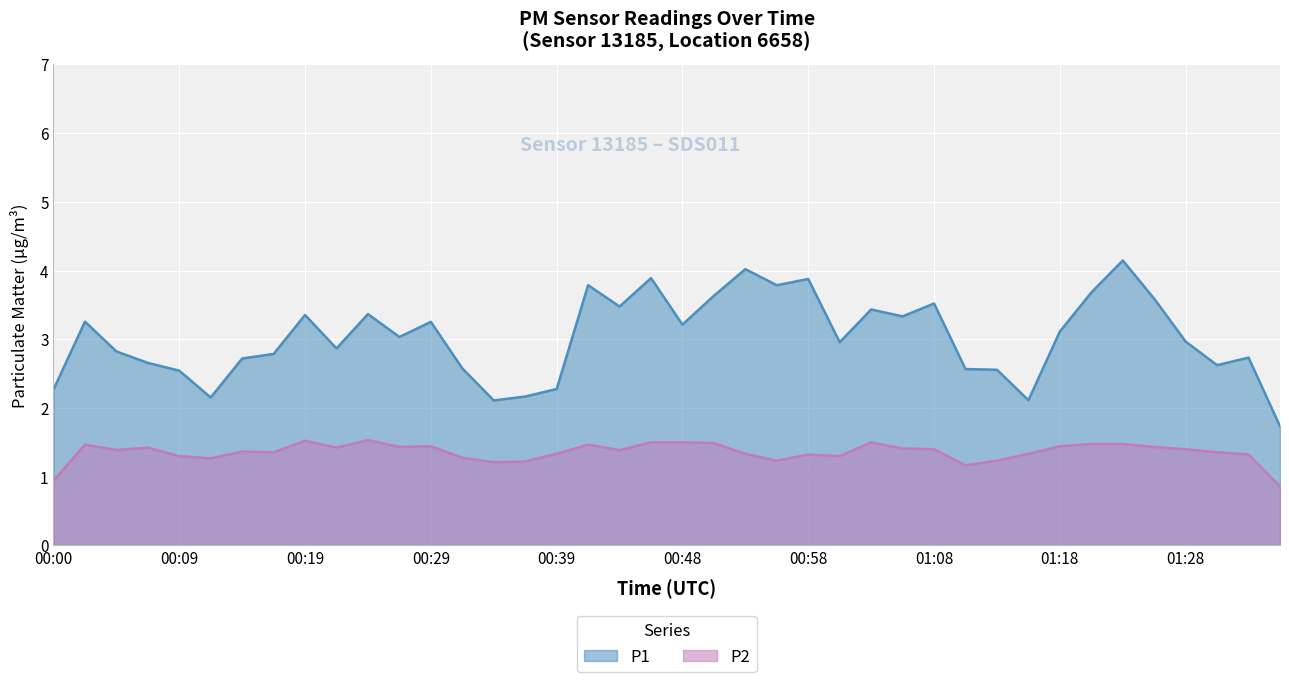

Does the chart display data point markers on the line(s)?

No